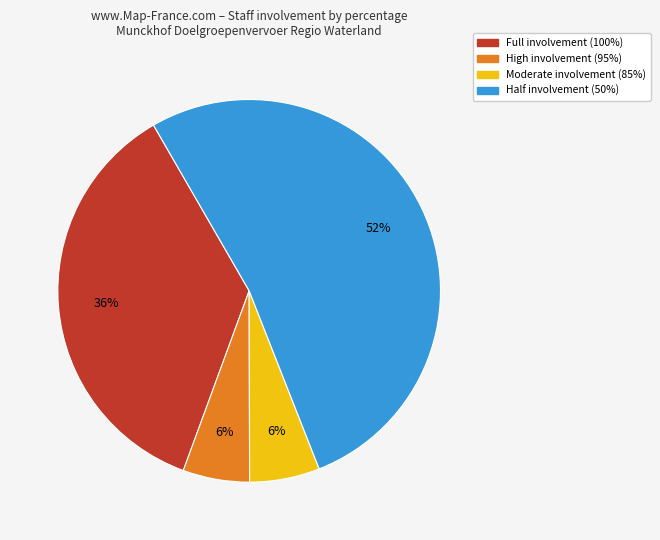

To the nearest percent, what is the average slice percentage?

25%